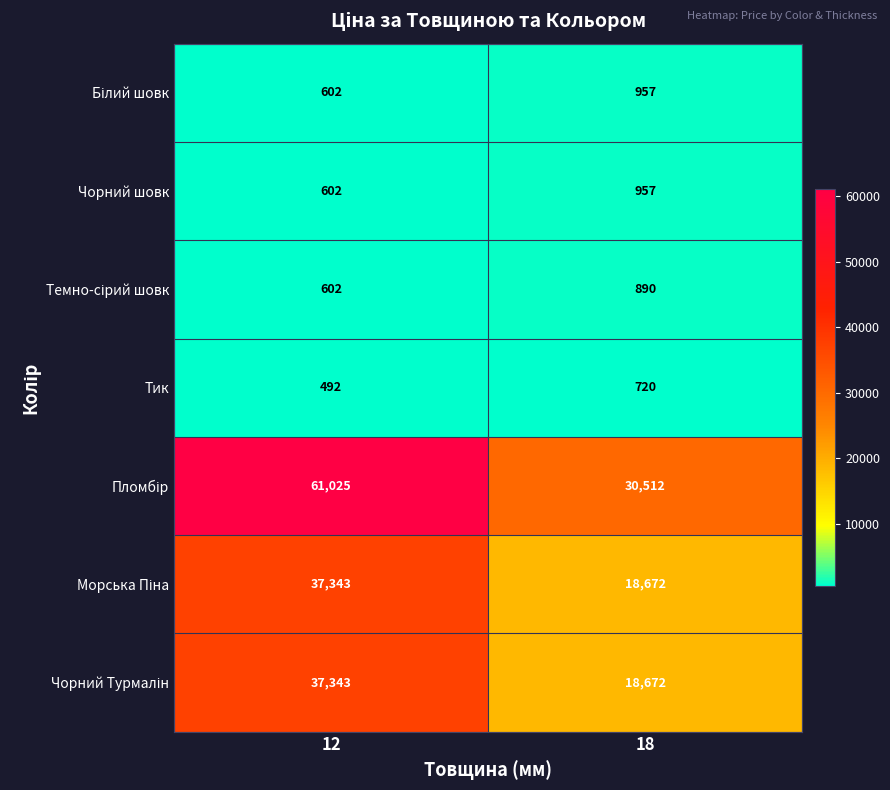

At which category is the sum across all series the highest?

12